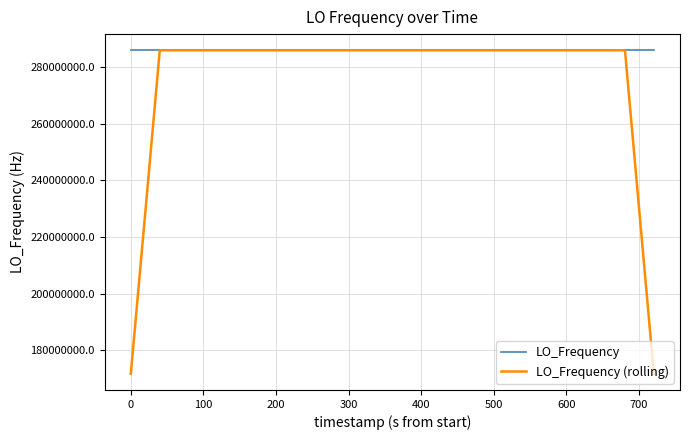

Which series has the largest range (max minus min)?

LO_Frequency (rolling)